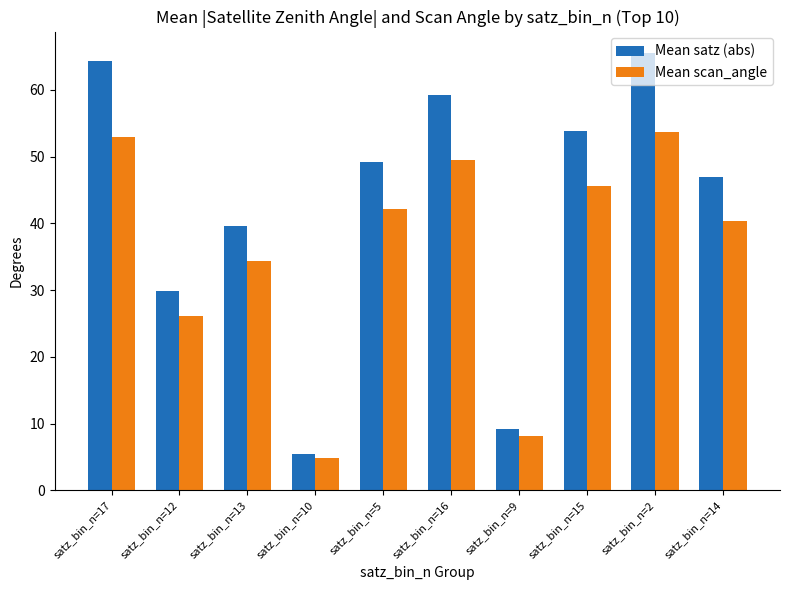

What is the value of the Mean satz (abs) bar at the 3rd from the left?

39.5